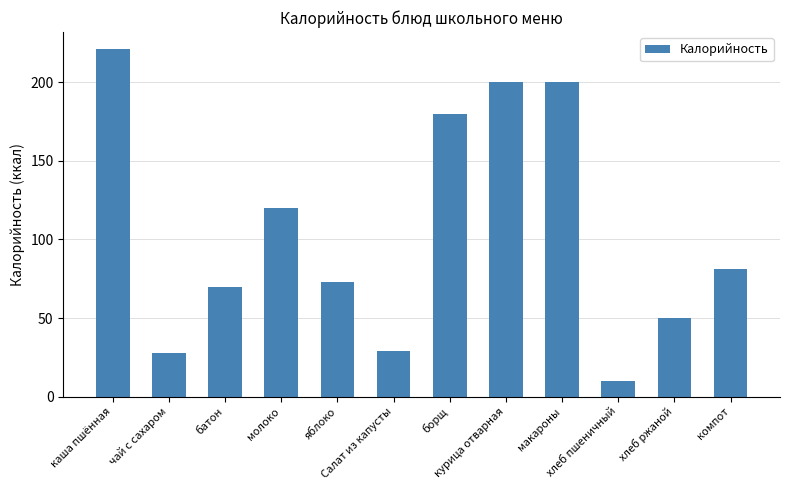

What is the value of the 6th bar from the left?

29